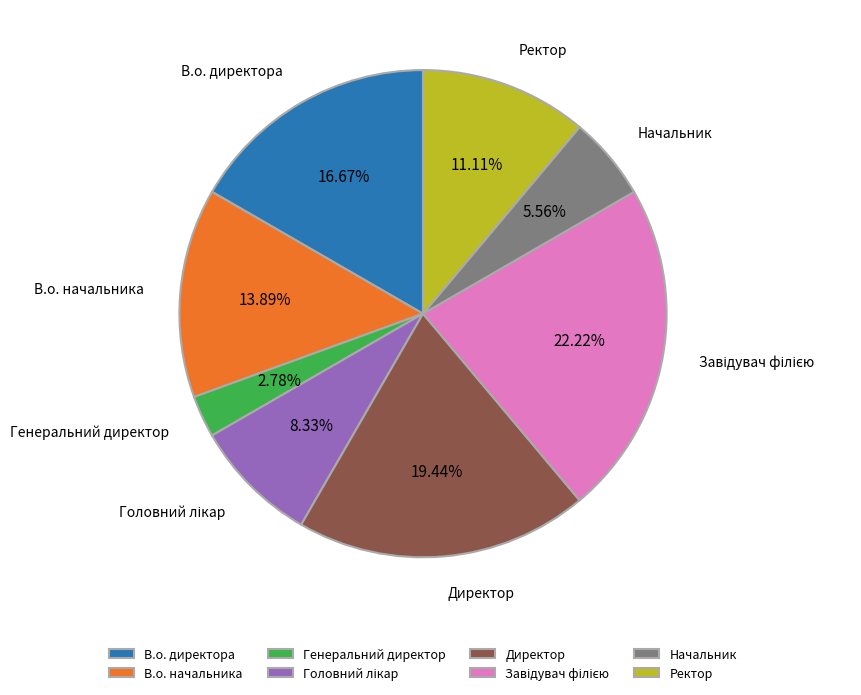

How many segments does this pie chart have?

8